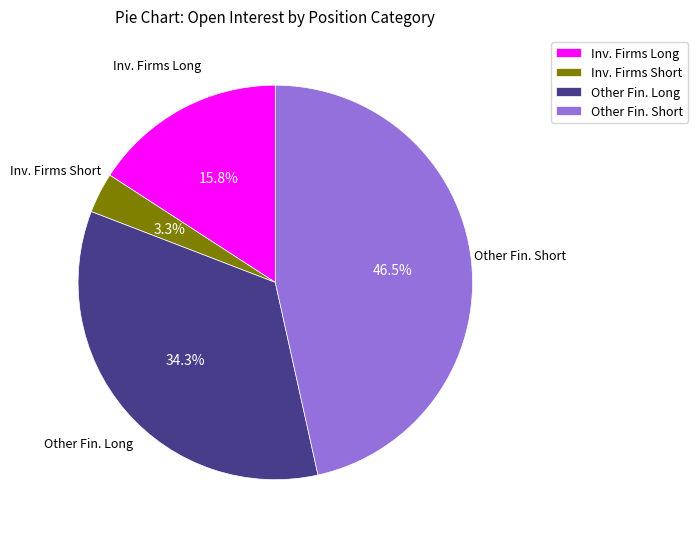

Combined, what portion of the pie is Inv. Firms Short and Other Fin. Long?

37.6%